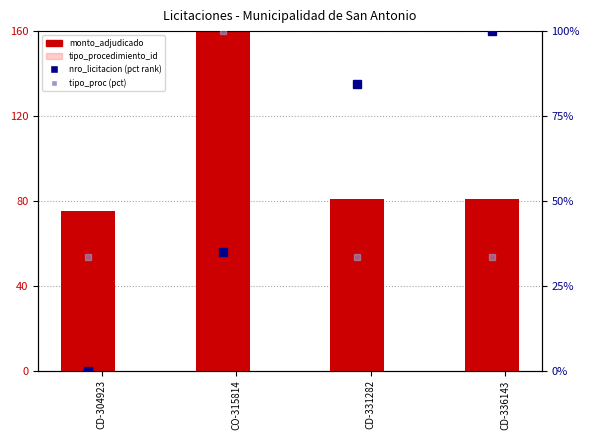

Reading right to left, list all the values displayed in this chart.

monto_adjudicado (norm): 80.8	80.8	160.0	75.3
tipo_procedimiento_id (norm): 53.3	53.3	160.0	53.3
nro_licitacion (pct rank): 100.0	84.4	34.9	0.0
tipo_procedimiento_id (pct): 33.3	33.3	100.0	33.3